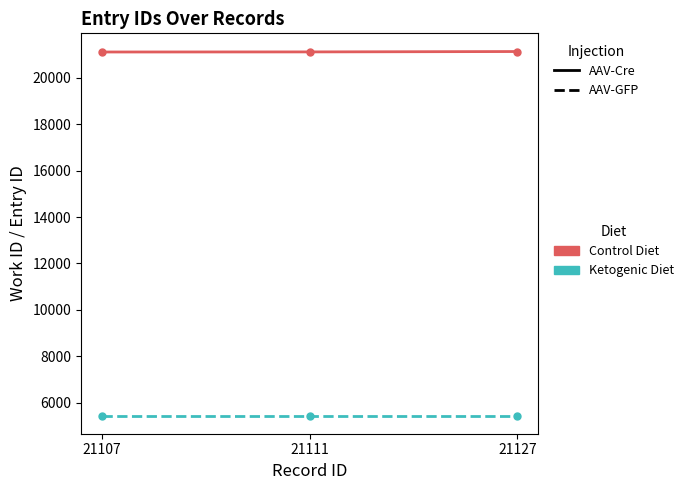

What is the smallest value displayed?

5452